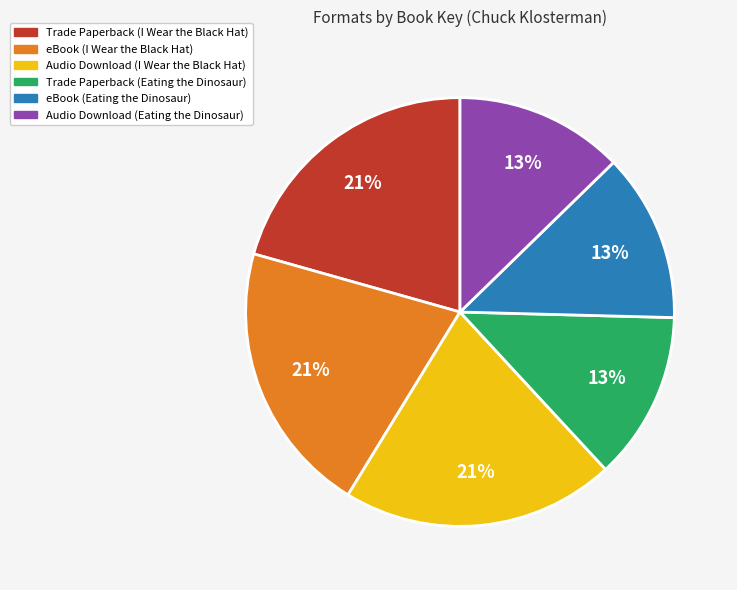

Between Audio Download (Eating the Dinosaur) and eBook (I Wear the Black Hat), which is larger?

eBook (I Wear the Black Hat)